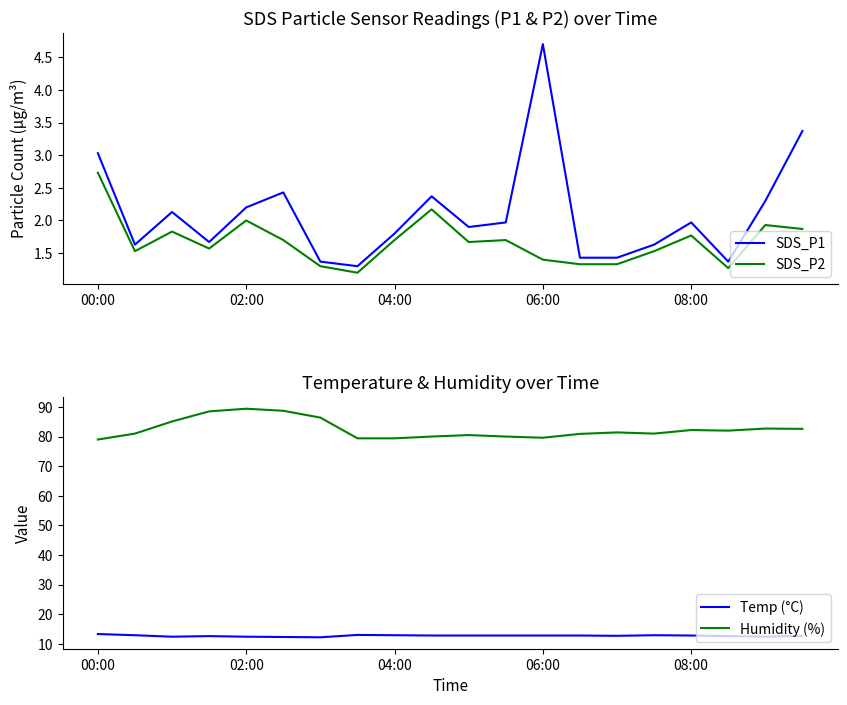

Count the number of data series in this chart.

4